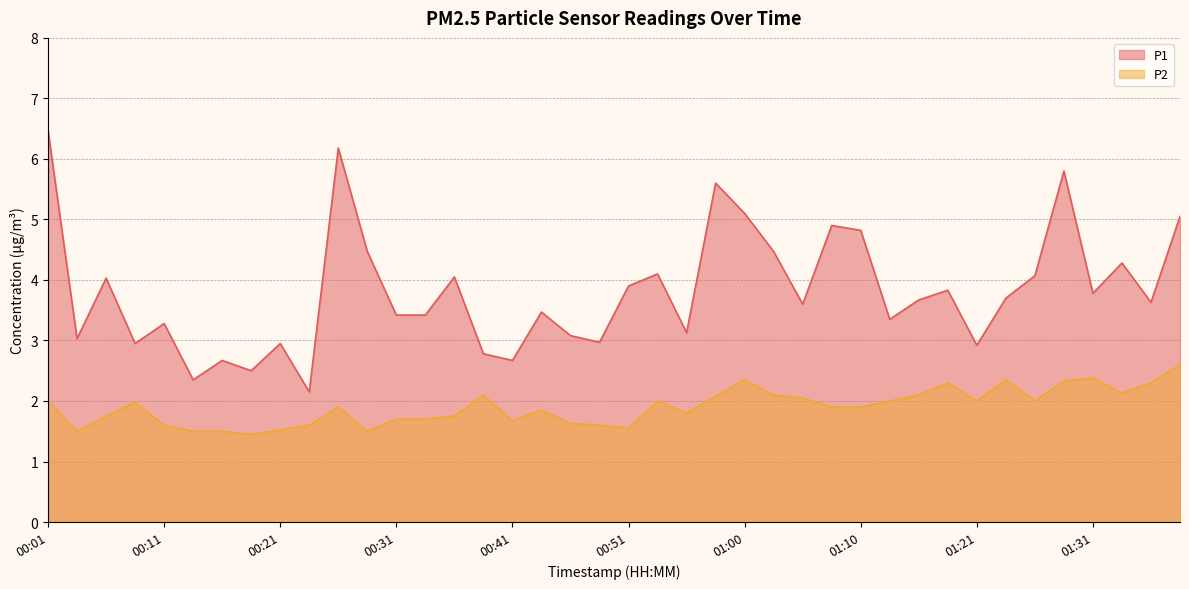

Which category has the highest value in the P2 series?

01:38